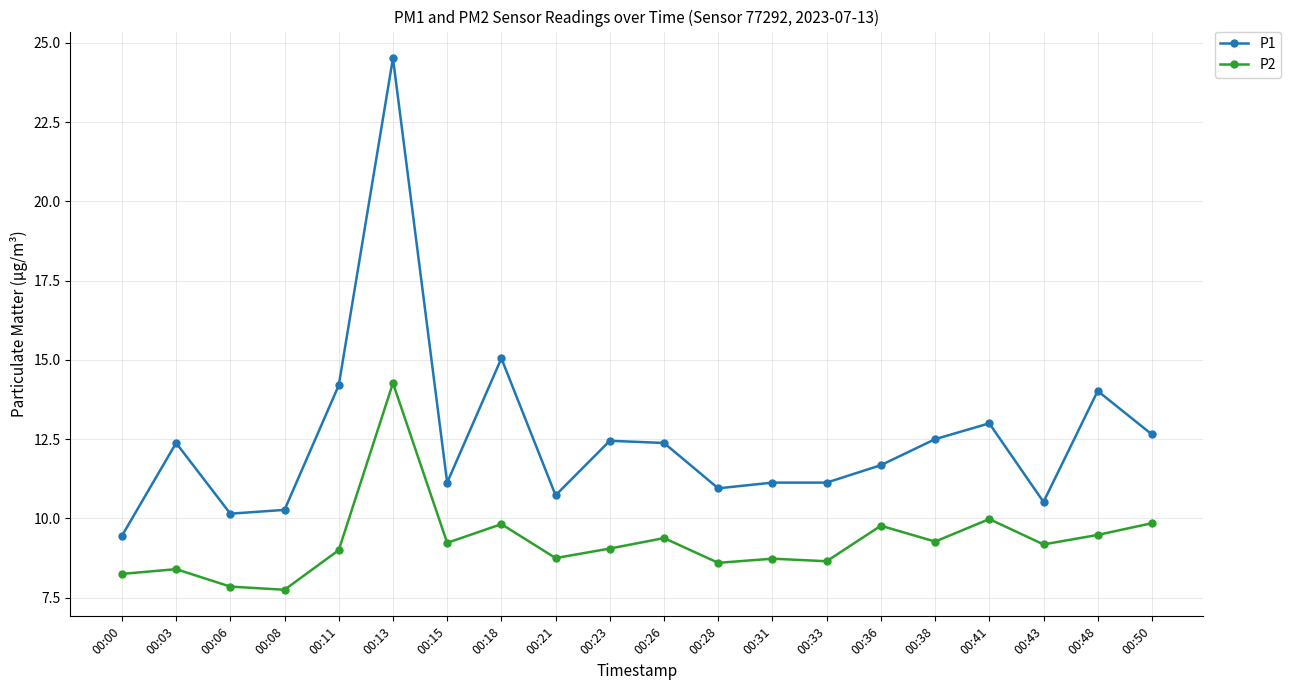

What is the difference between the highest and lowest values at 00:00?

1.2